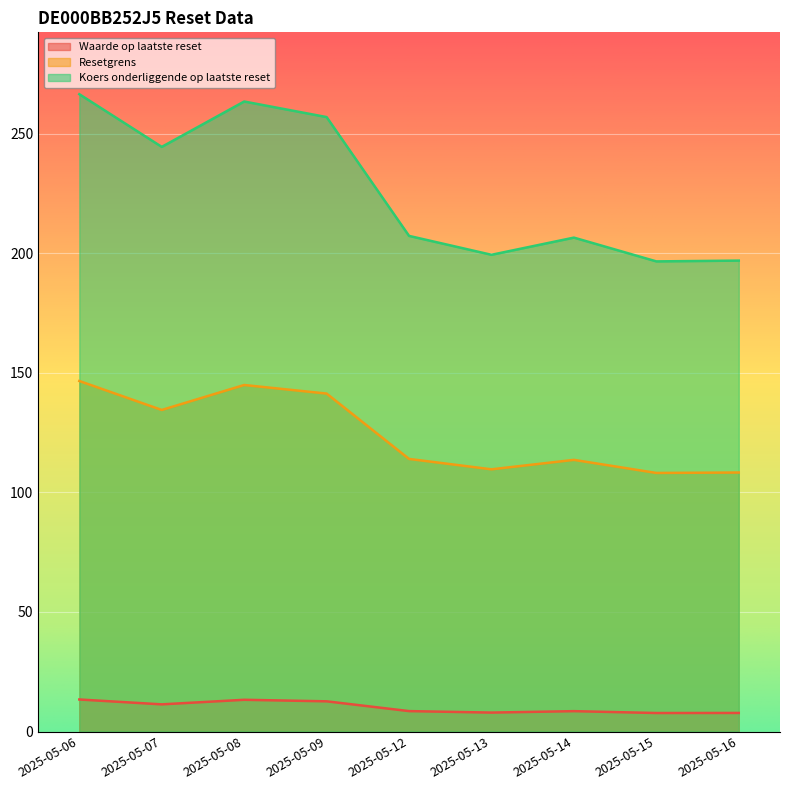

What is the minimum value shown in the chart?

7.7